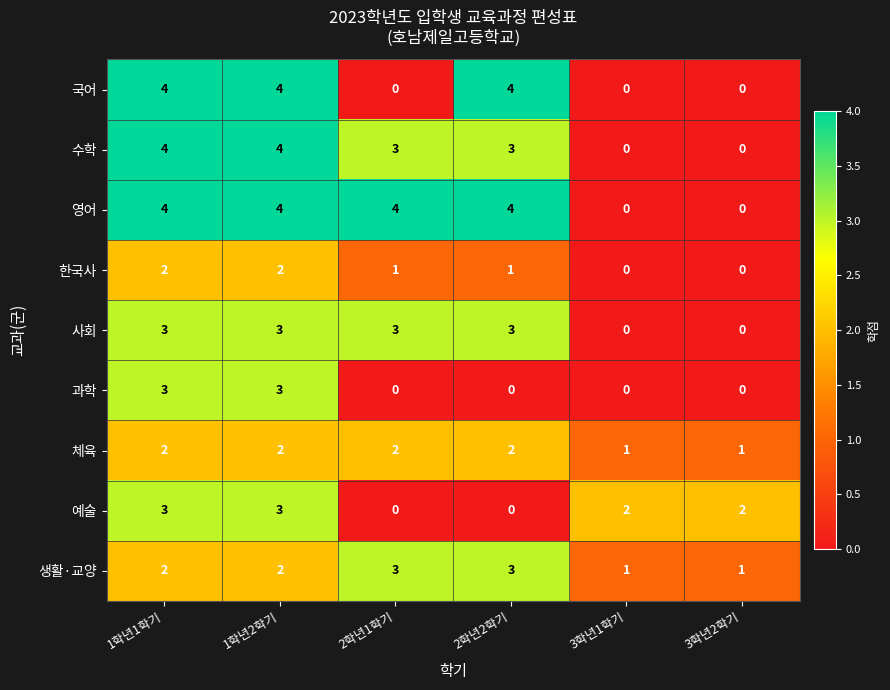

How many data points does each series have?

6